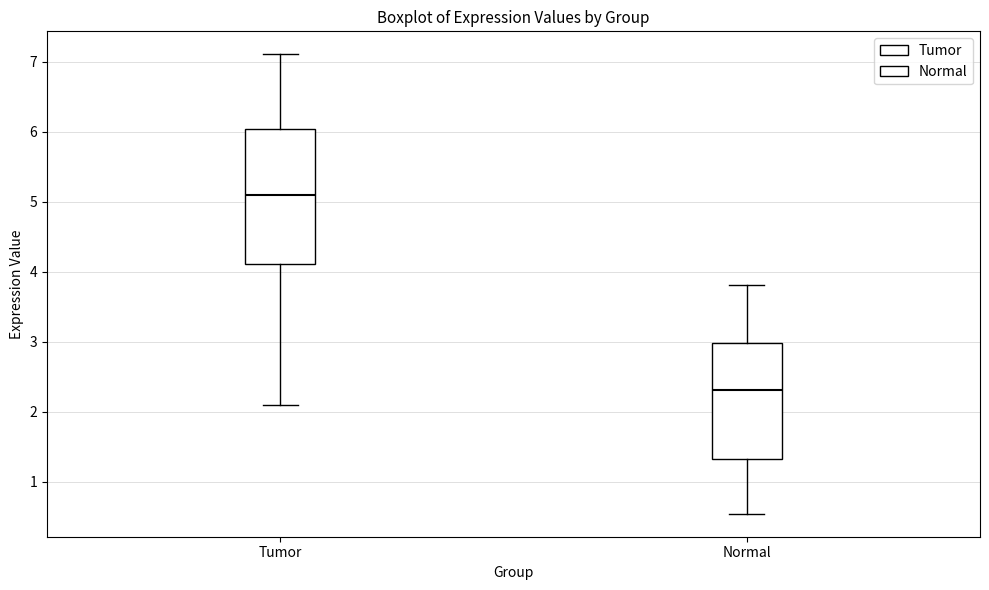

Where is the lower edge of the box for Tumor on the y-axis? The values are not printed on the chart, so give them approximately, as read against the axis.

4.1